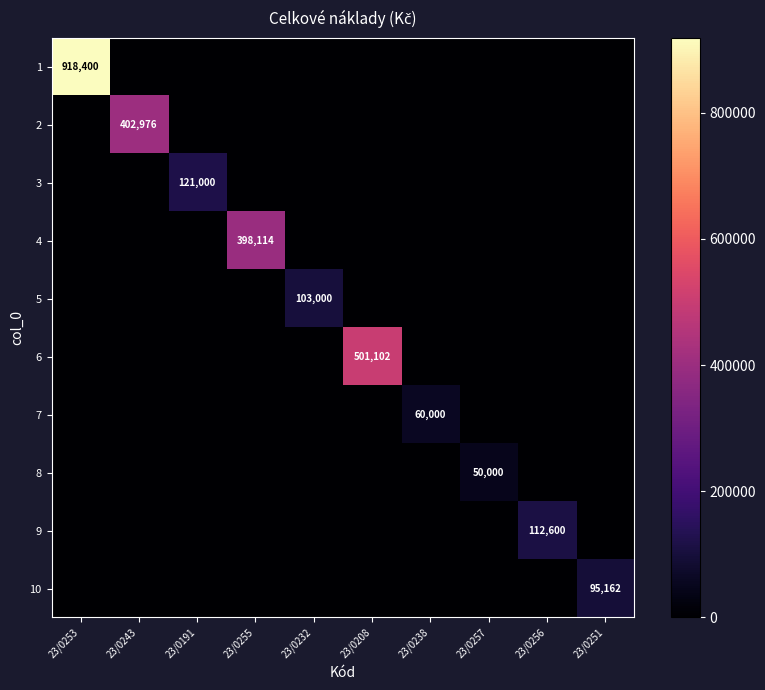

Is it true that 10 equals 147821 at 23/0251?

False